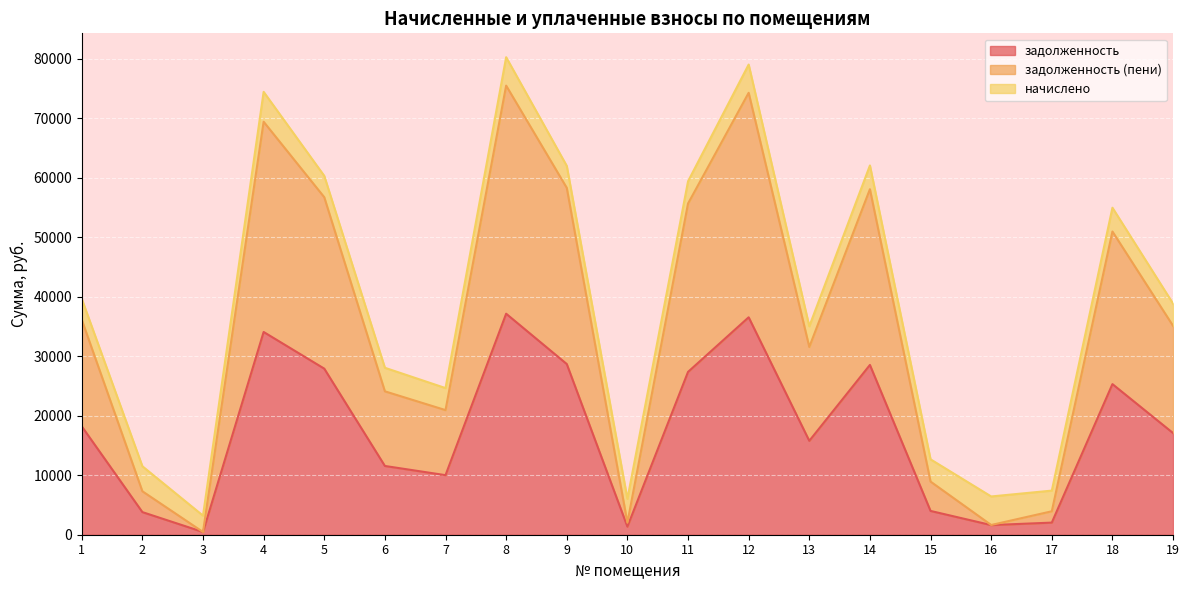

What is the approximate value of задолженность (пени) at 14?

58057.3